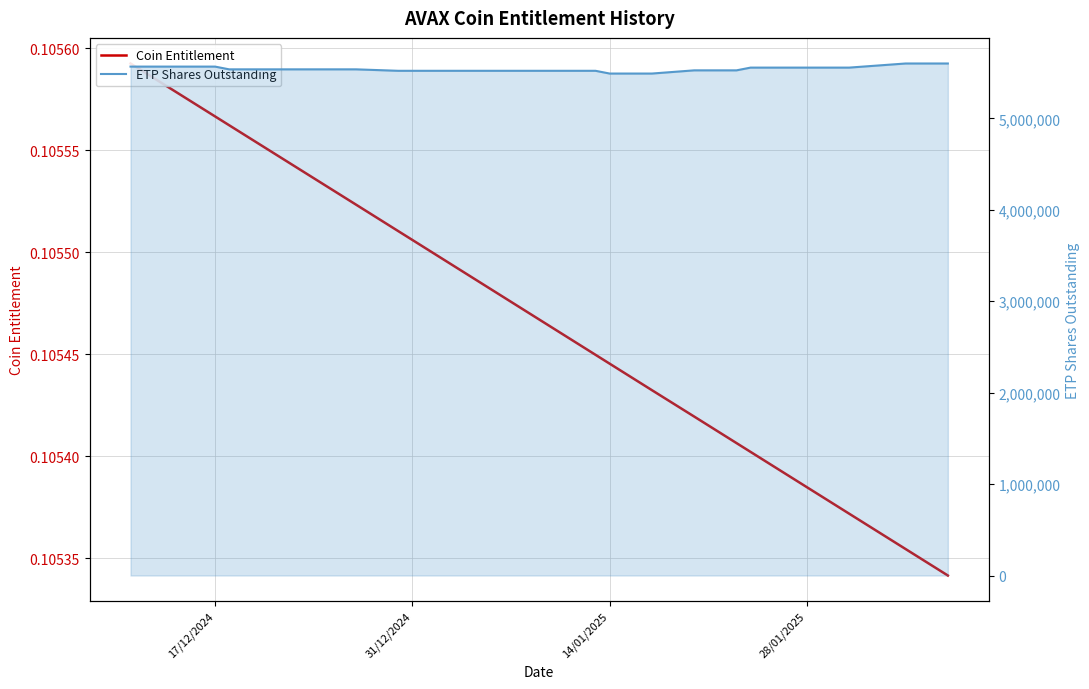

How many Coin Entitlement values are between 0 and 1?

39